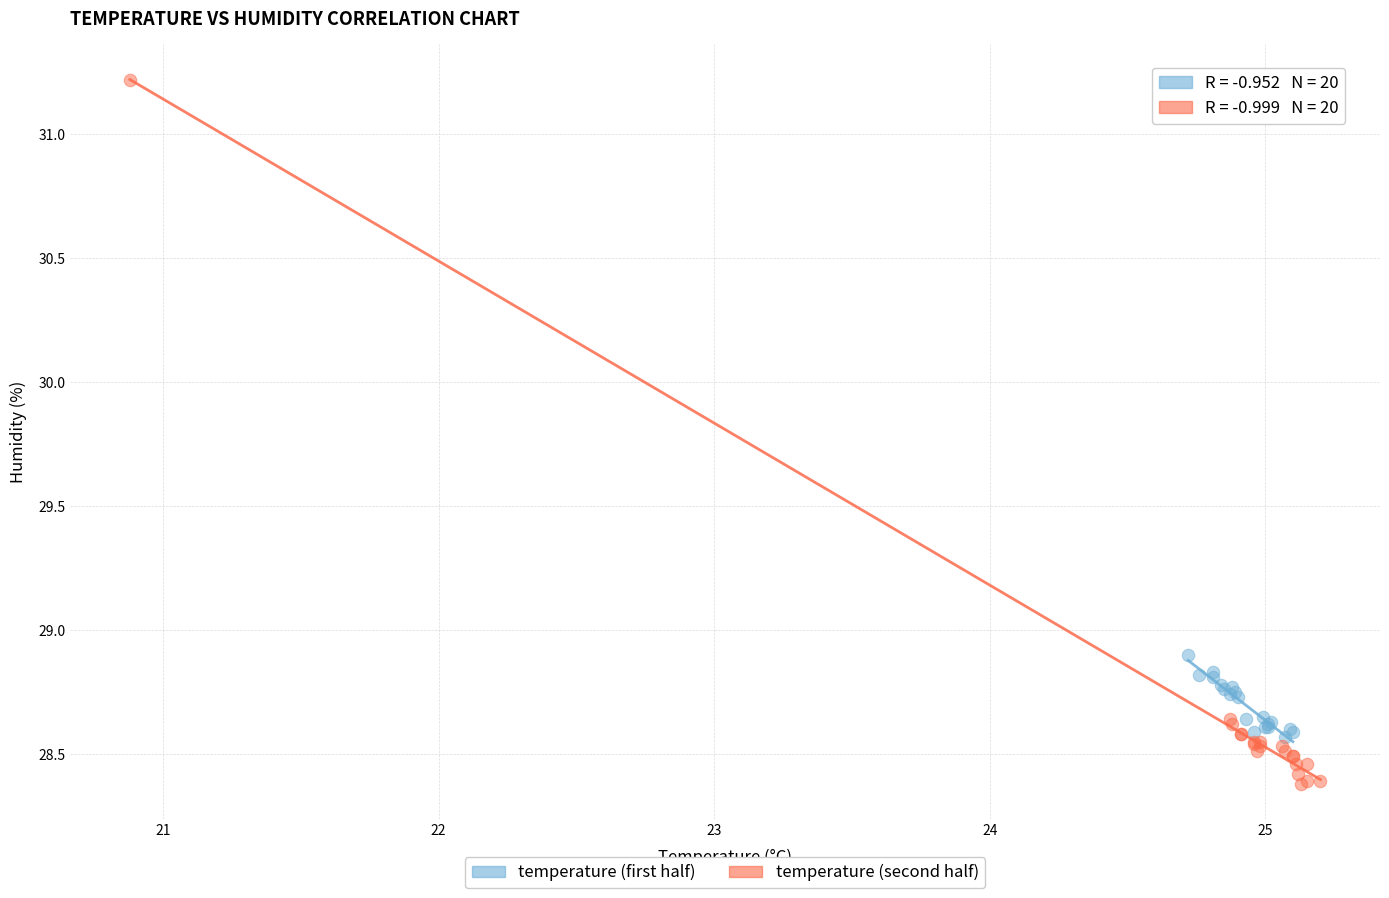

Which series contains the lowest Y value?

temperature (second half)